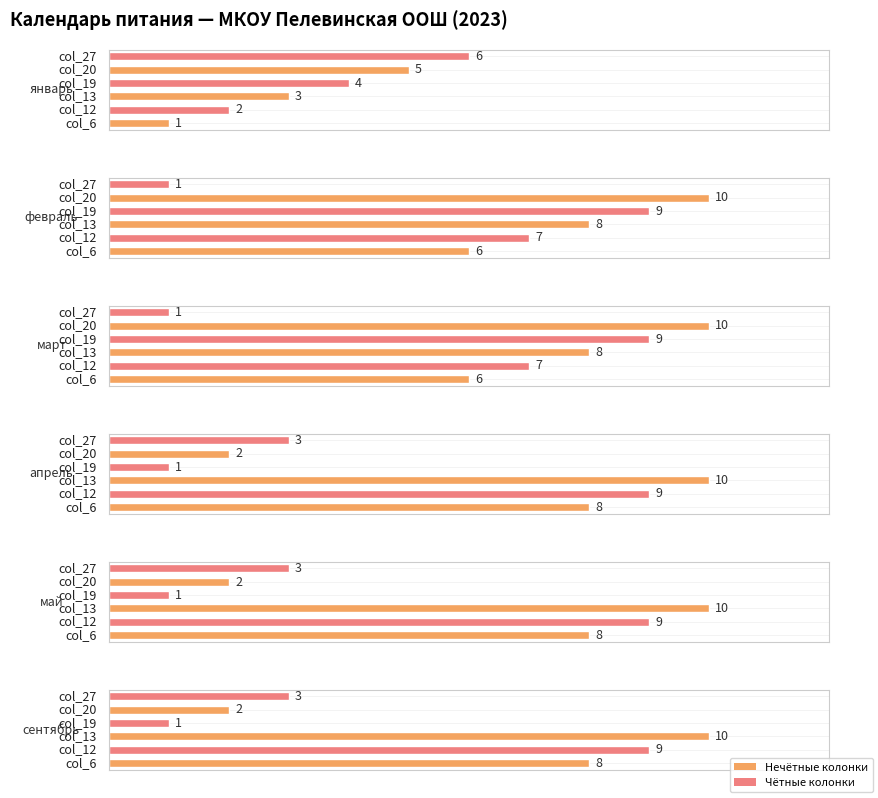

What is the approximate value of апрель at col_12?

9